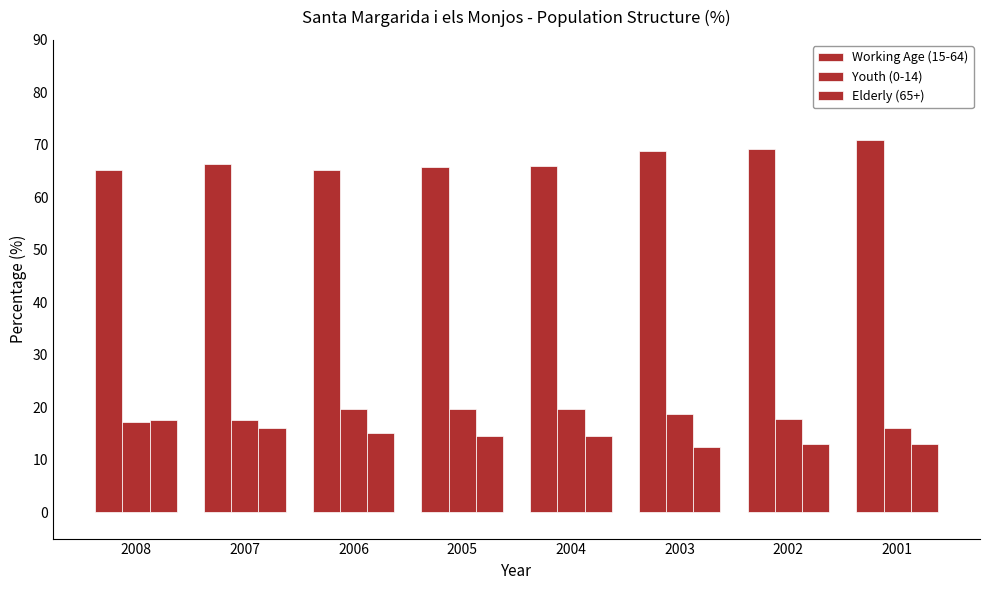

Which series has the largest total across all categories?

Working Age (15-64)